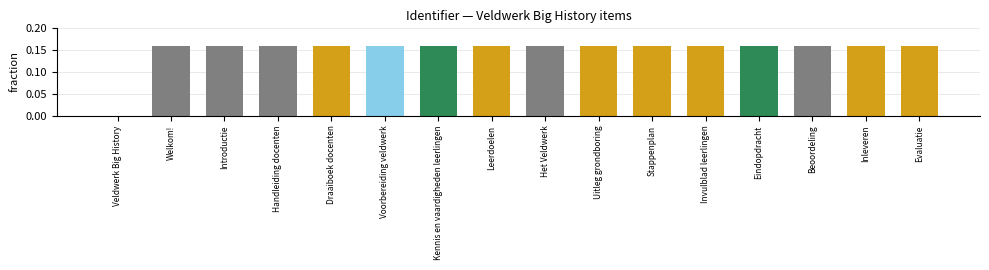

The chart shows a value of 0.1 at Leerdoelen. True or false?

False